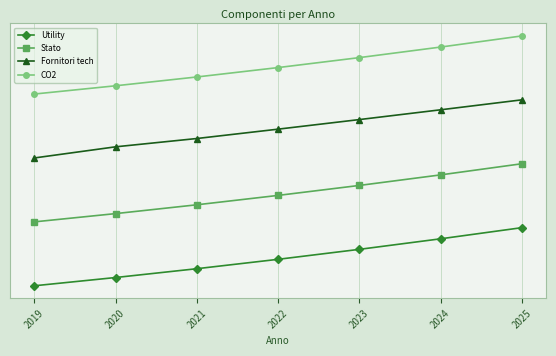

What are all the series names shown in the legend?

Utility, Stato, Fornitori tech, CO2